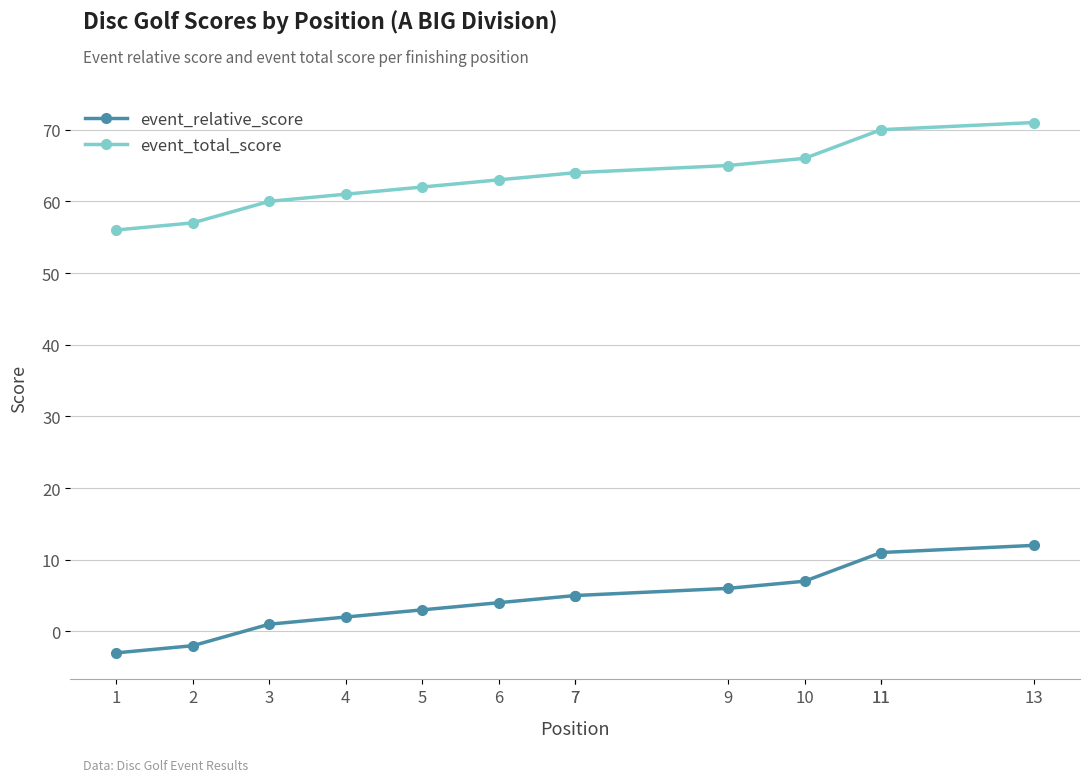

Is it true that event_total_score equals 62 at 5?

True